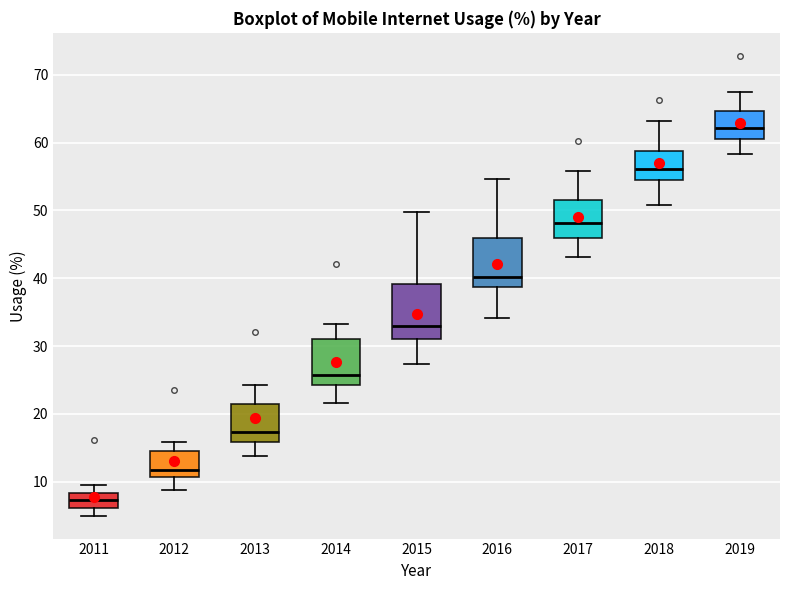

Where is the lower edge of the box at x = 2013 on the y-axis? The values are not printed on the chart, so give them approximately, as read against the axis.

16